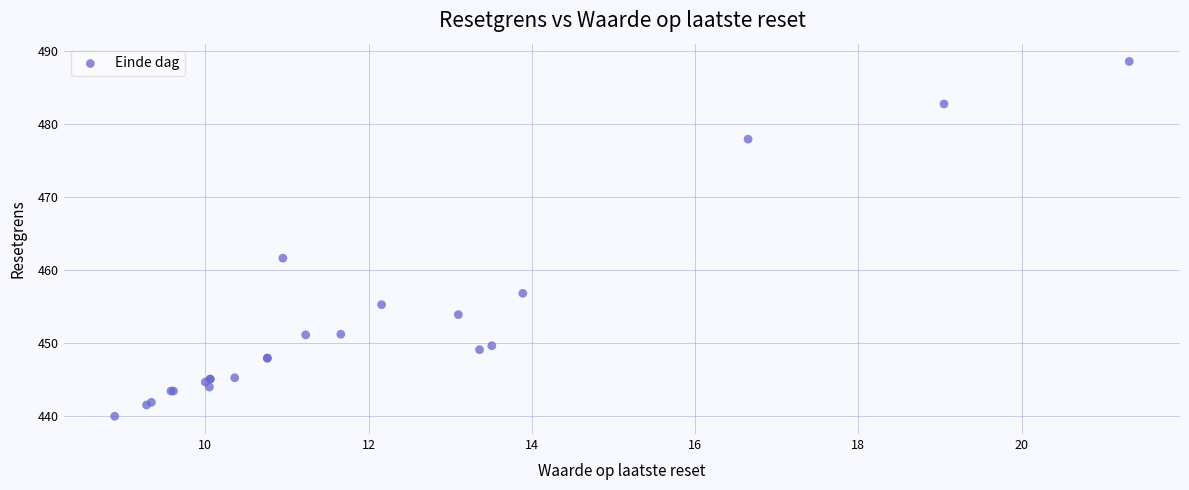

What Y value in the scatter plot is closest to 464?

461.6